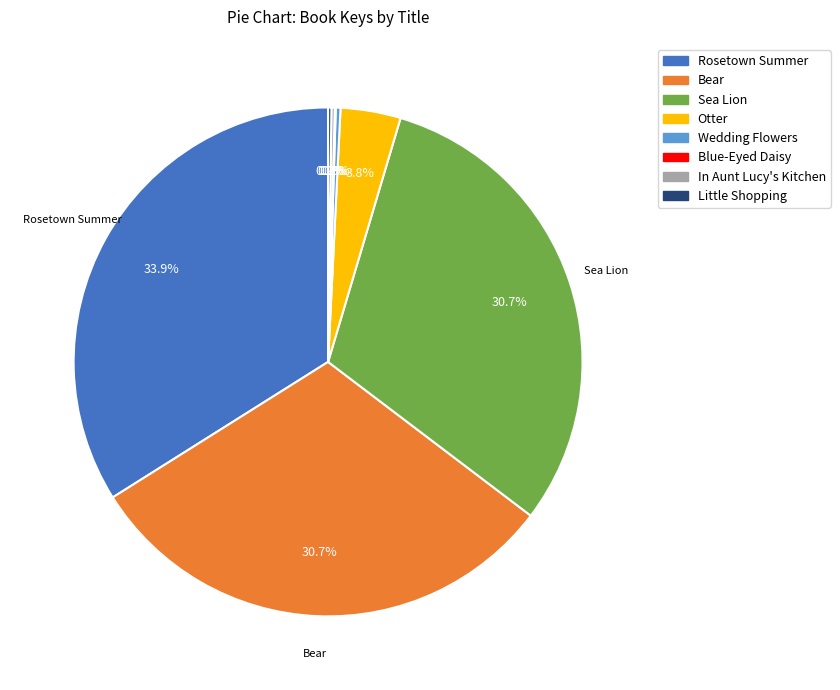

Which category has the biggest portion of the pie?

Rosetown Summer